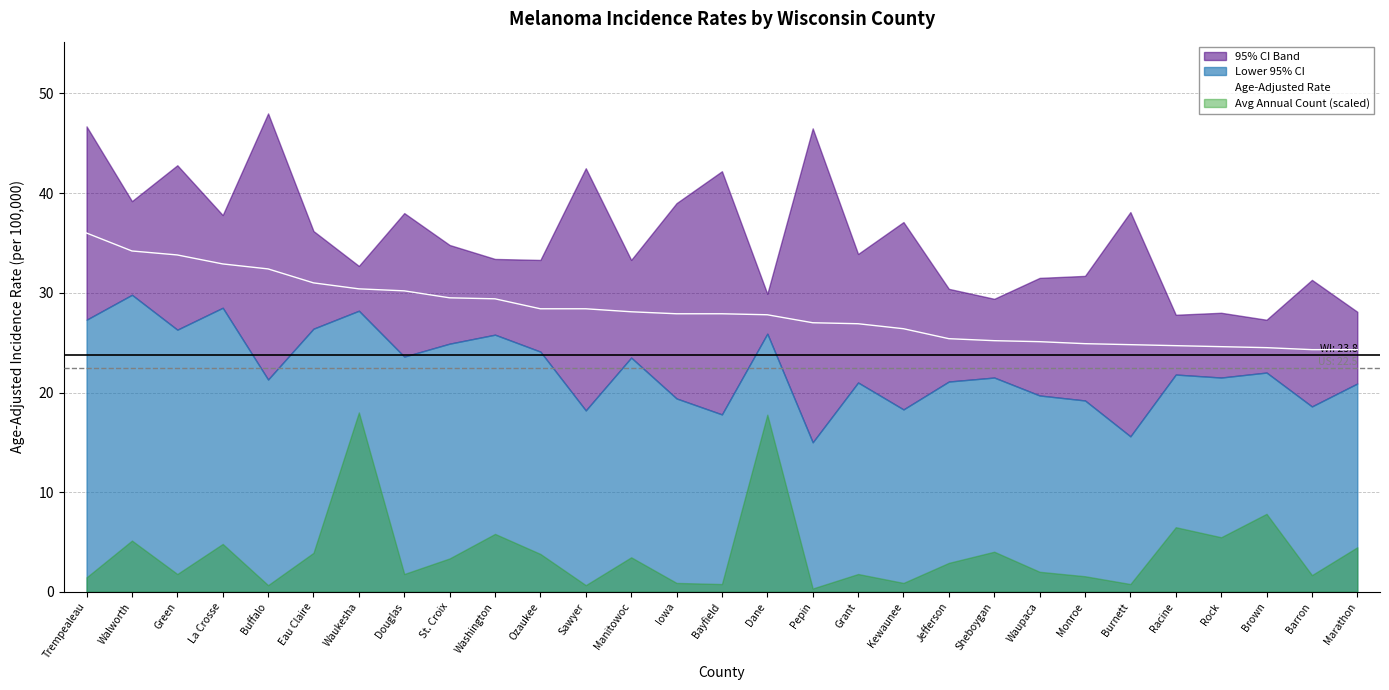

Is it true that the value at Sawyer is 28.4?

True